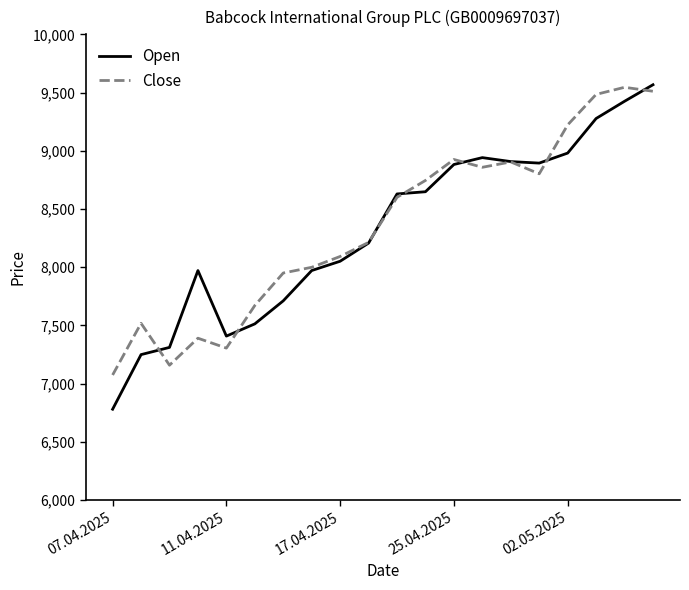

How many lines are shown in the chart?

2